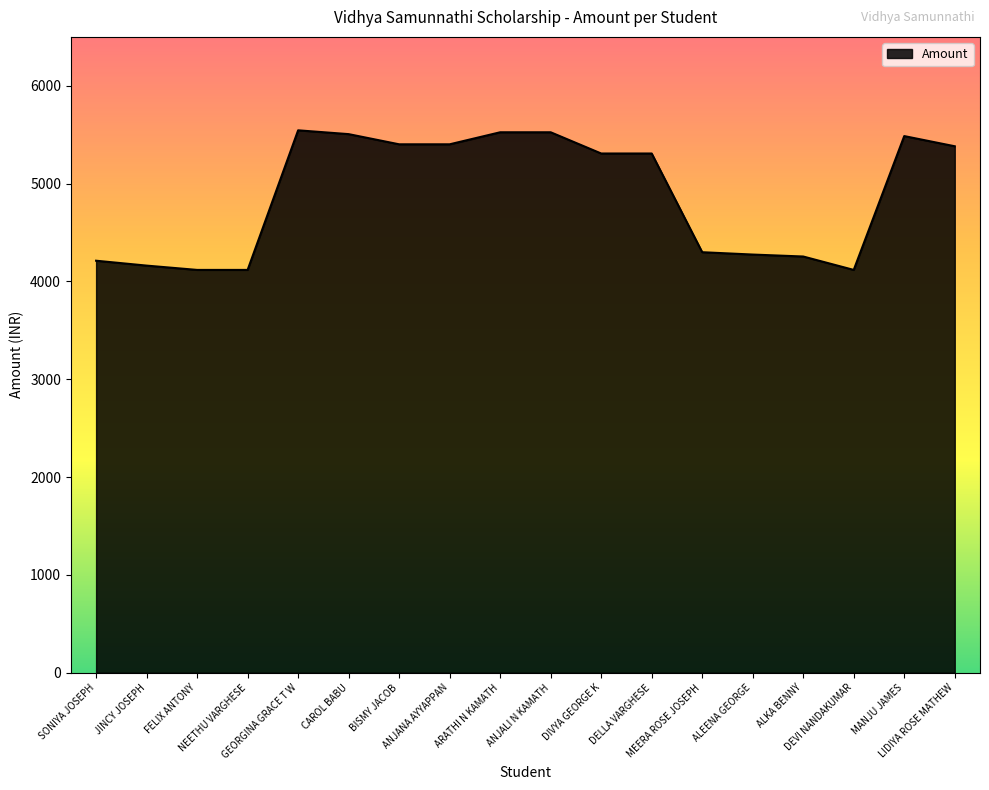

What is the difference between the maximum and minimum values?

1427